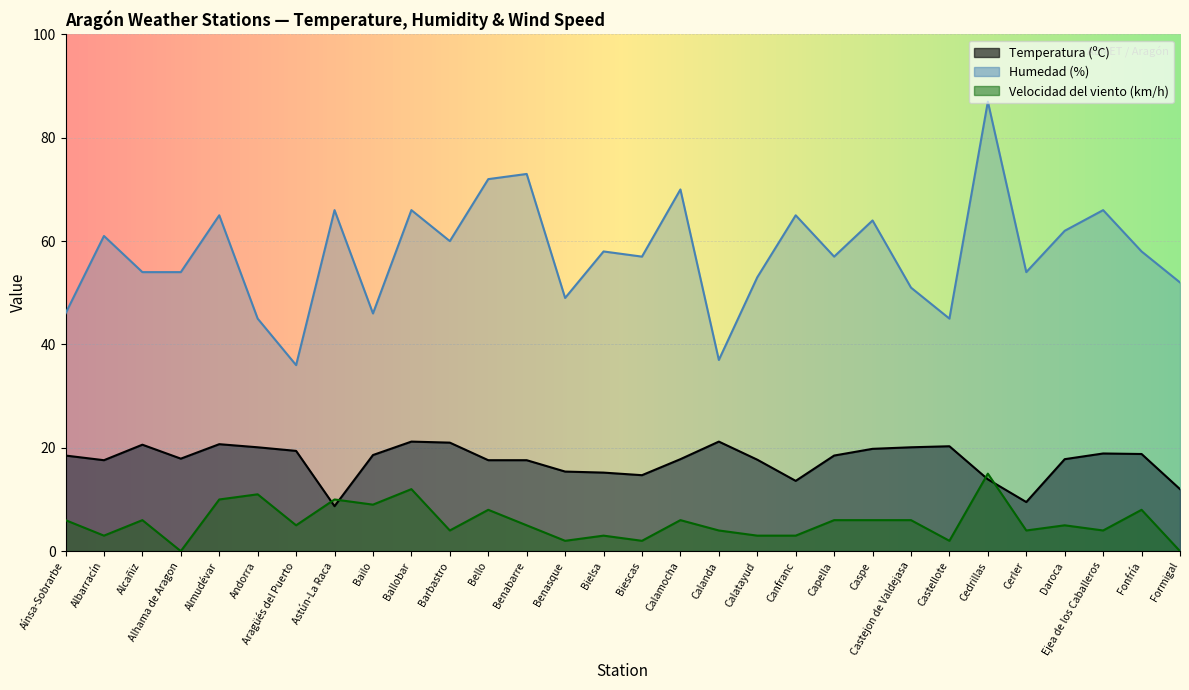

At which category is the sum across all series the highest?

Cedrillas